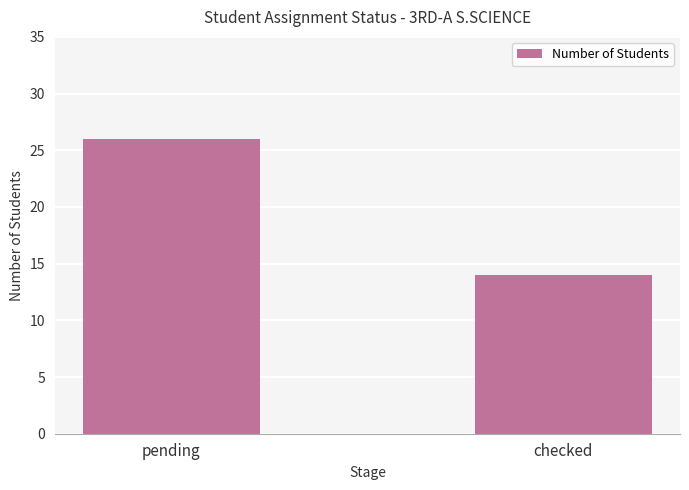

True or false: the data shows 7 at checked.

False